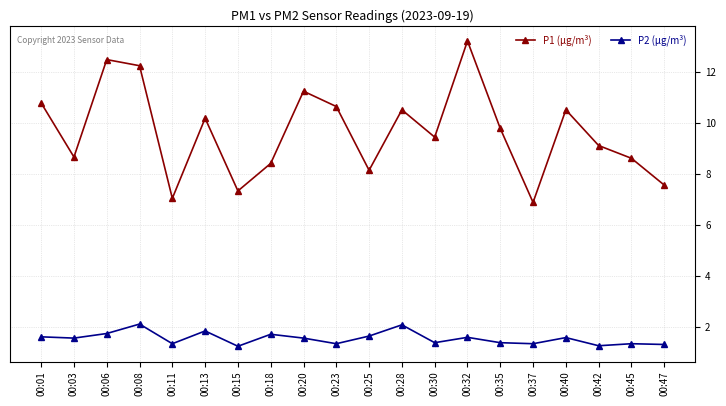

How many interior local valleys does the P1 (µg/m³) series have?

6